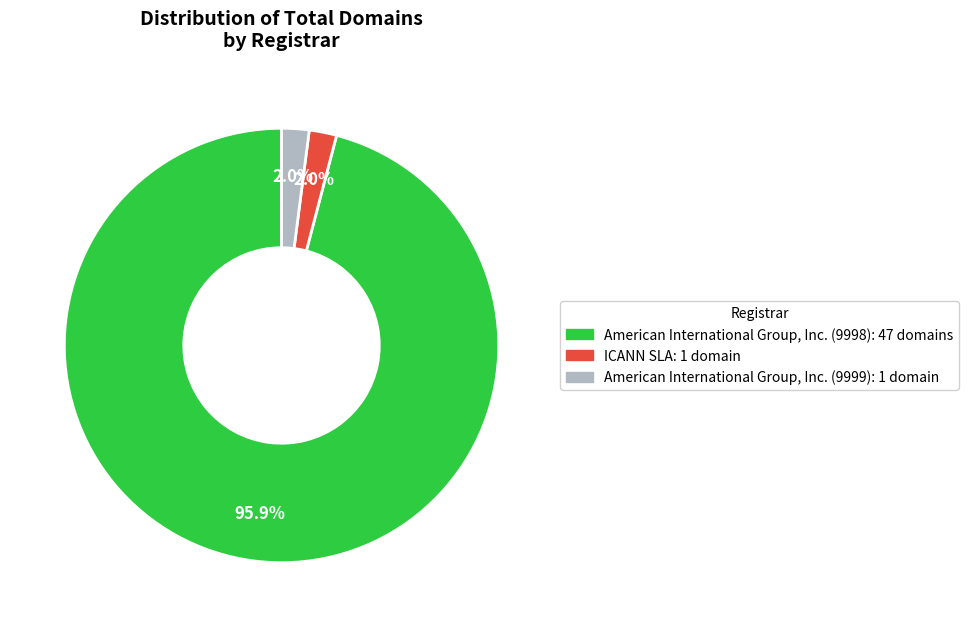

To the nearest percent, what portion does American International Group, Inc. (9999) represent?

2%